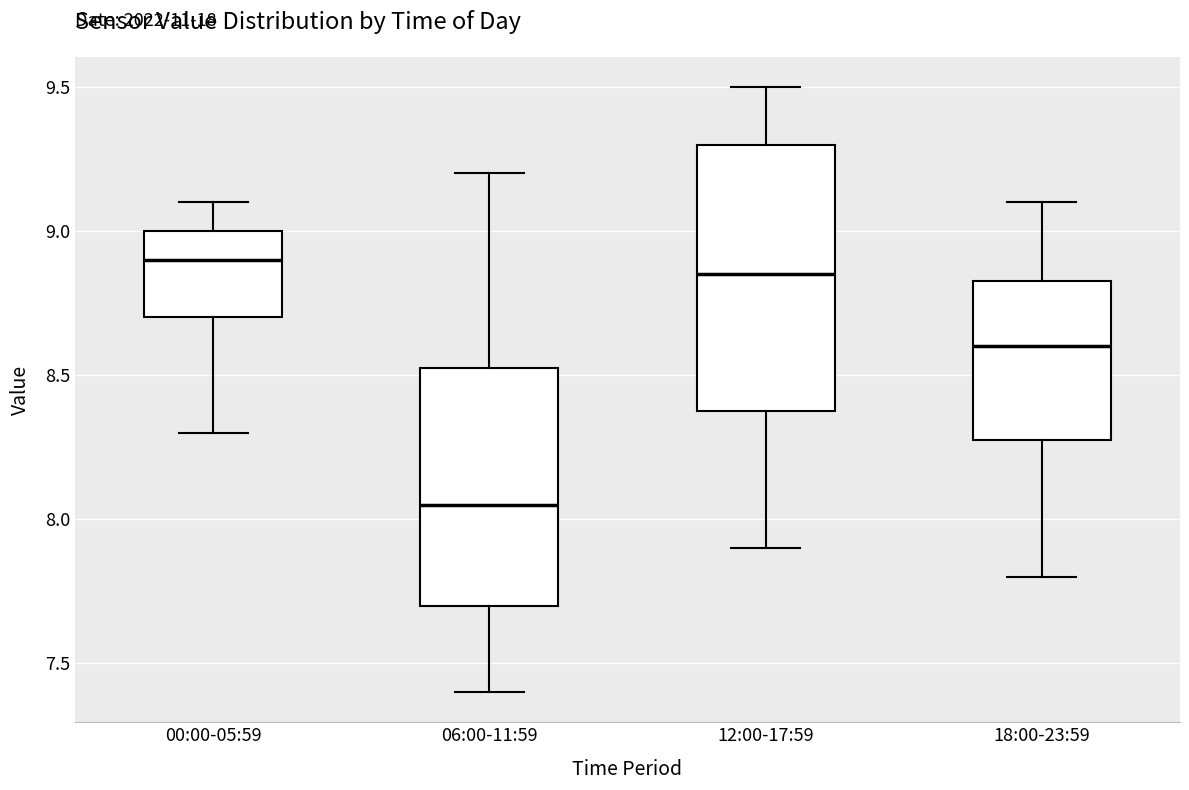

Reading left to right, transcribe this box plot: for each box, give where its median line is, the range the box spans, and where its two whiskers end, as read against the y-axis. The values are not printed on the chart, so give them approximately, as read against the axis.

00:00-05:59: median 8.90, box 8.70 to 9.00, whiskers 8.30 to 9.10
06:00-11:59: median 8.05, box 7.70 to 8.55, whiskers 7.40 to 9.20
12:00-17:59: median 8.85, box 8.40 to 9.30, whiskers 7.90 to 9.50
18:00-23:59: median 8.60, box 8.30 to 8.85, whiskers 7.80 to 9.10